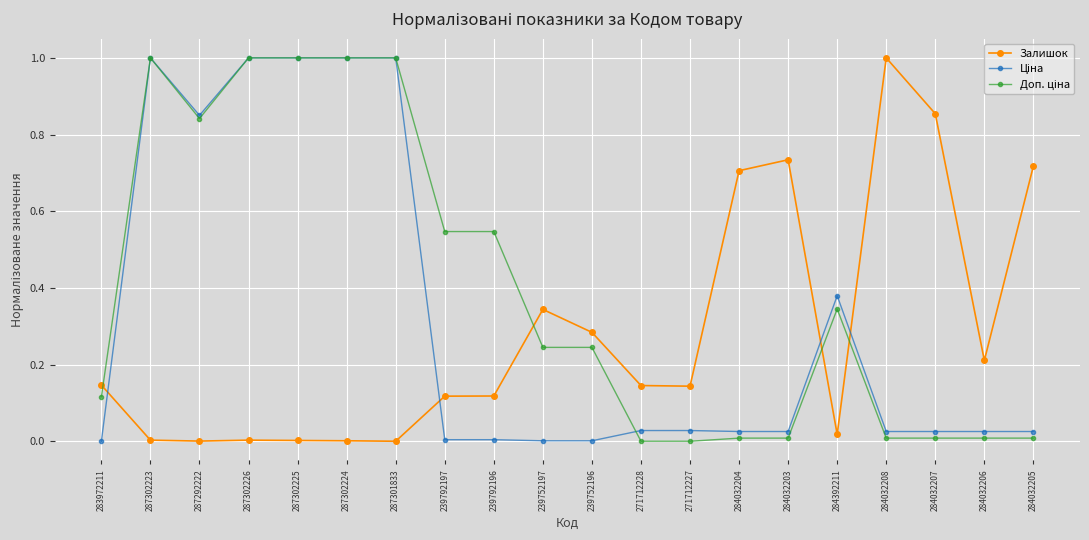

Does the chart have visible grid lines?

Yes